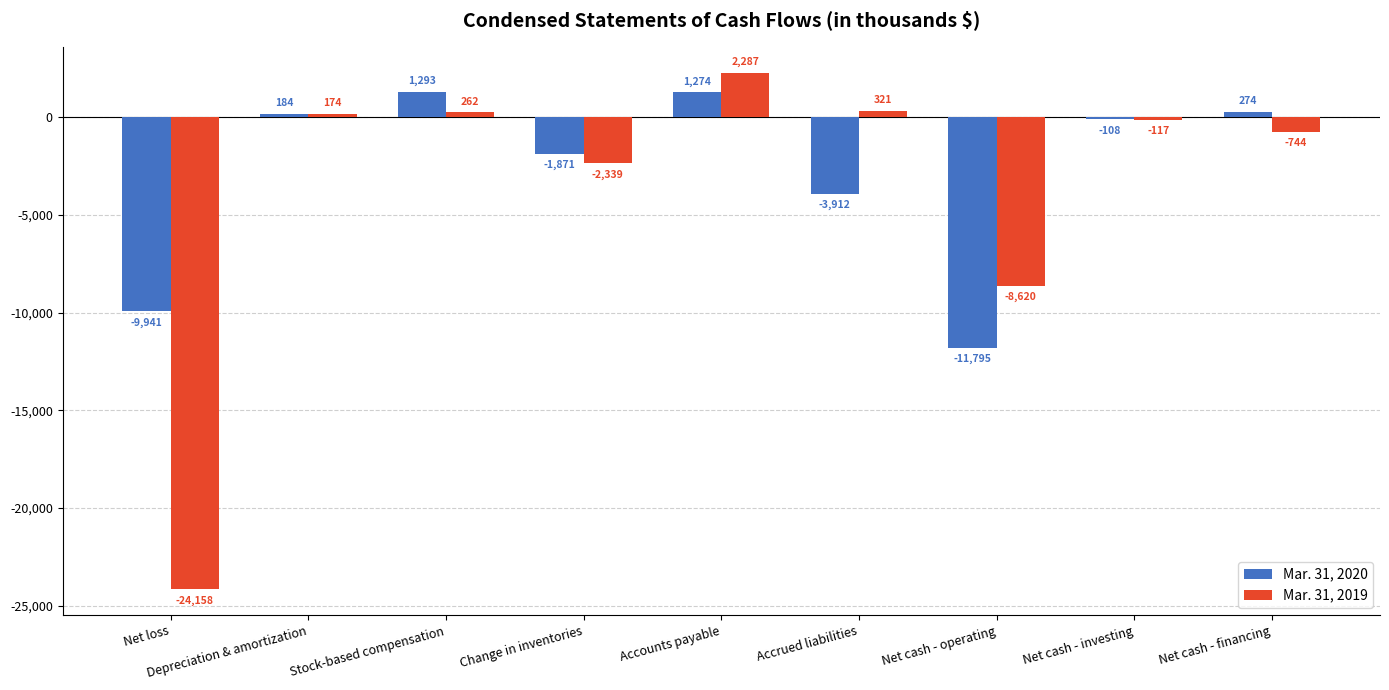

The value of Mar. 31, 2020 at Net cash - operating is -11795. True or false?

True